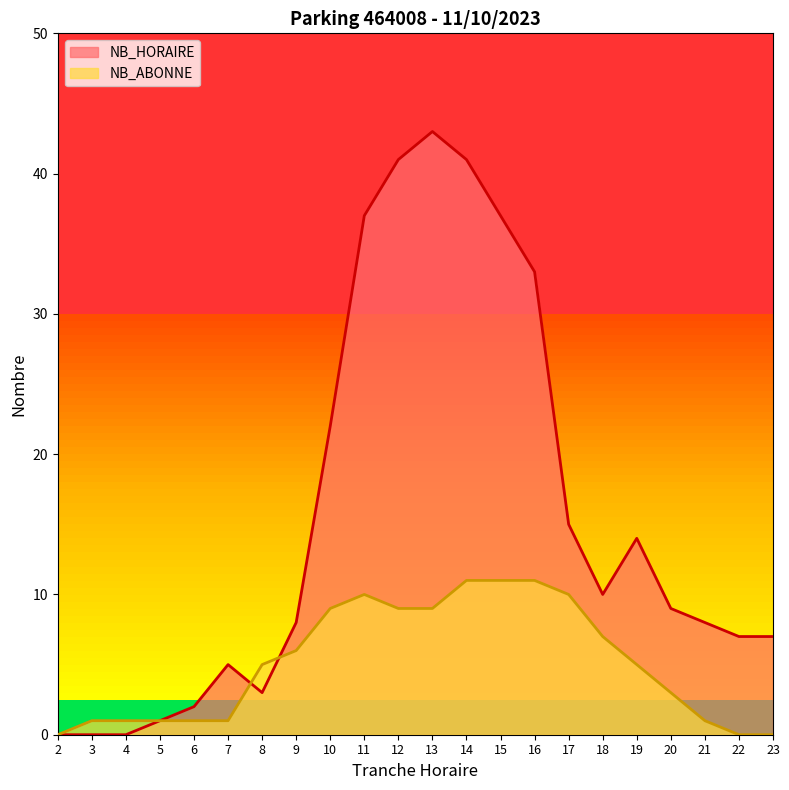

Reading left to right, extract all data points from this chart.

NB_HORAIRE: 0	0	0	1	2	5	3	8	22	37	41	43	41	37	33	15	10	14	9	8	7	7
NB_ABONNE: 0	1	1	1	1	1	5	6	9	10	9	9	11	11	11	10	7	5	3	1	0	0